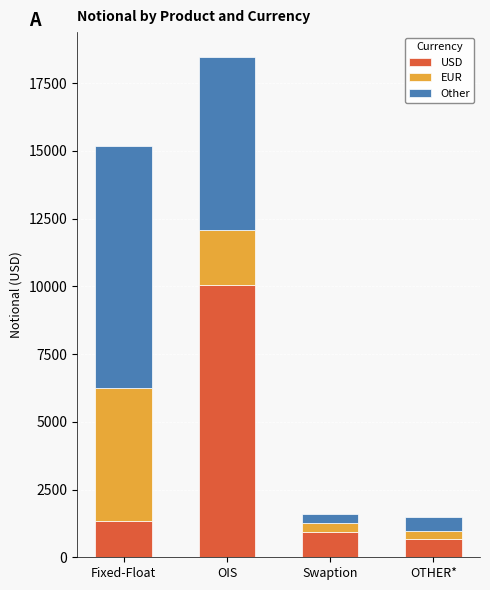

True or false: USD has a value of 674 at OTHER*.

True